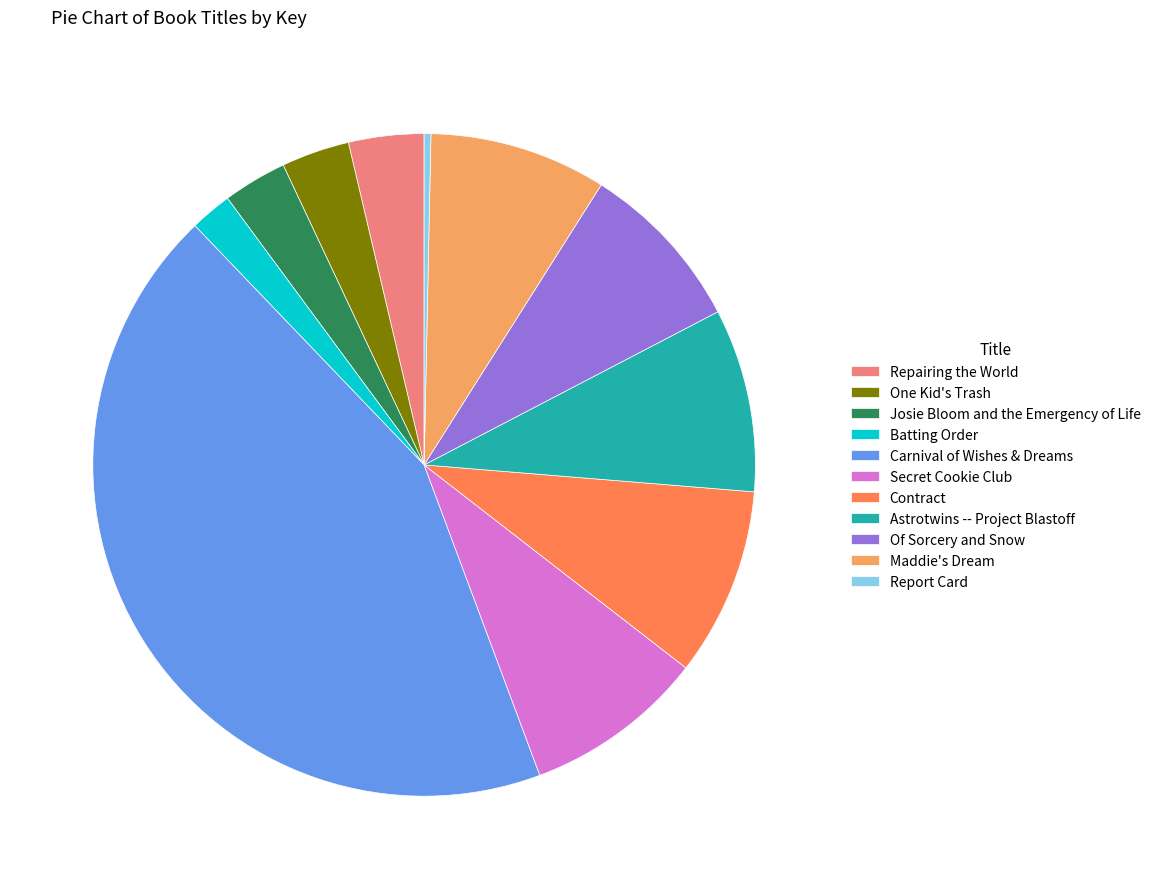

Combined, do Astrotwins -- Project Blastoff and One Kid's Trash account for over 50%?

No